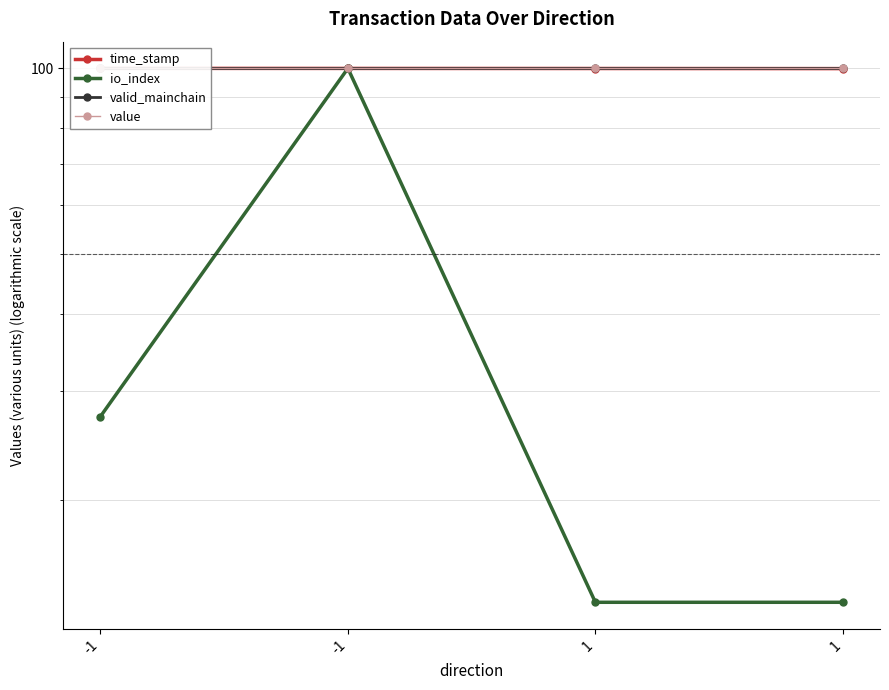

At which label does valid_mainchain reach its minimum?

-1